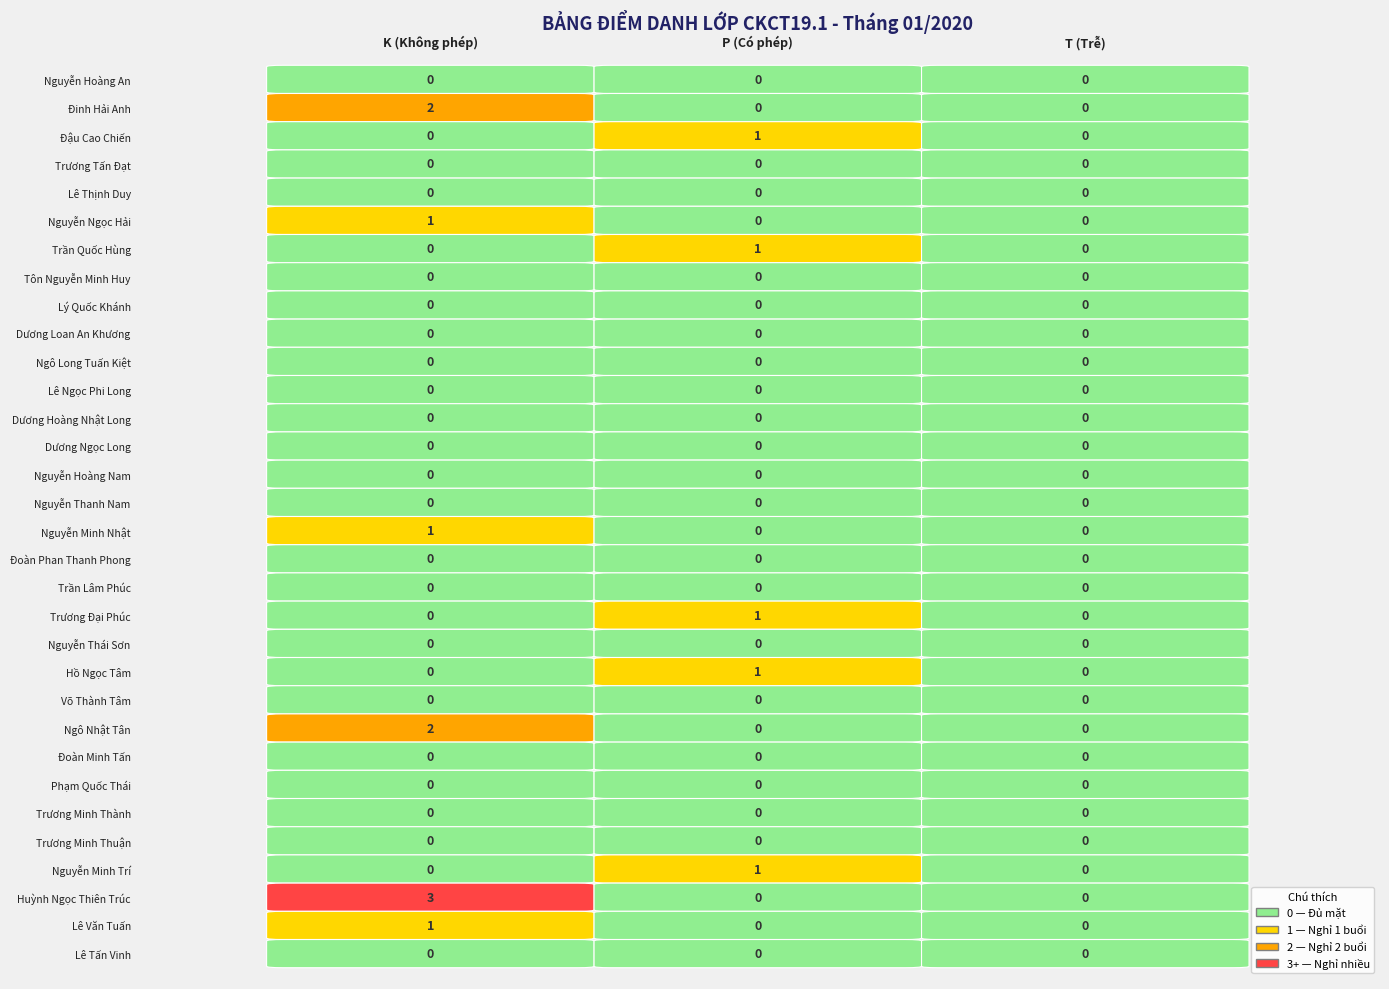

At how many categories does at least one series exceed 0?

2